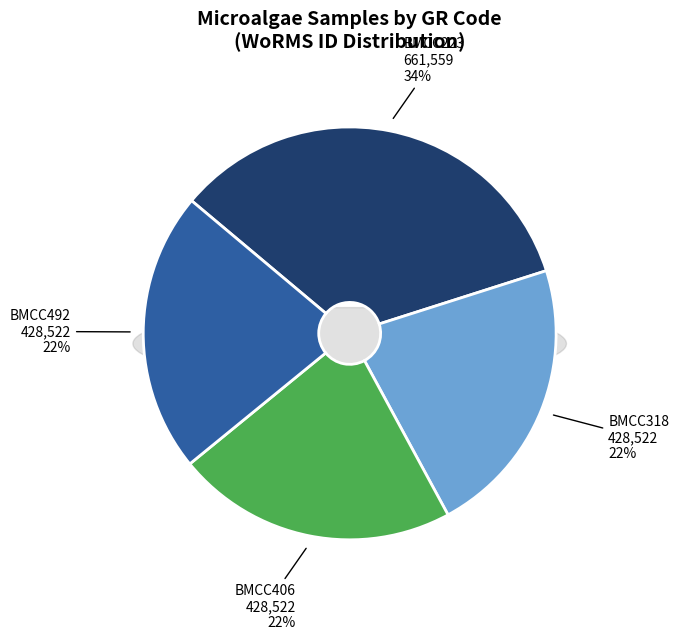

True or false: BMCC492 accounts for 22% of the total.

True